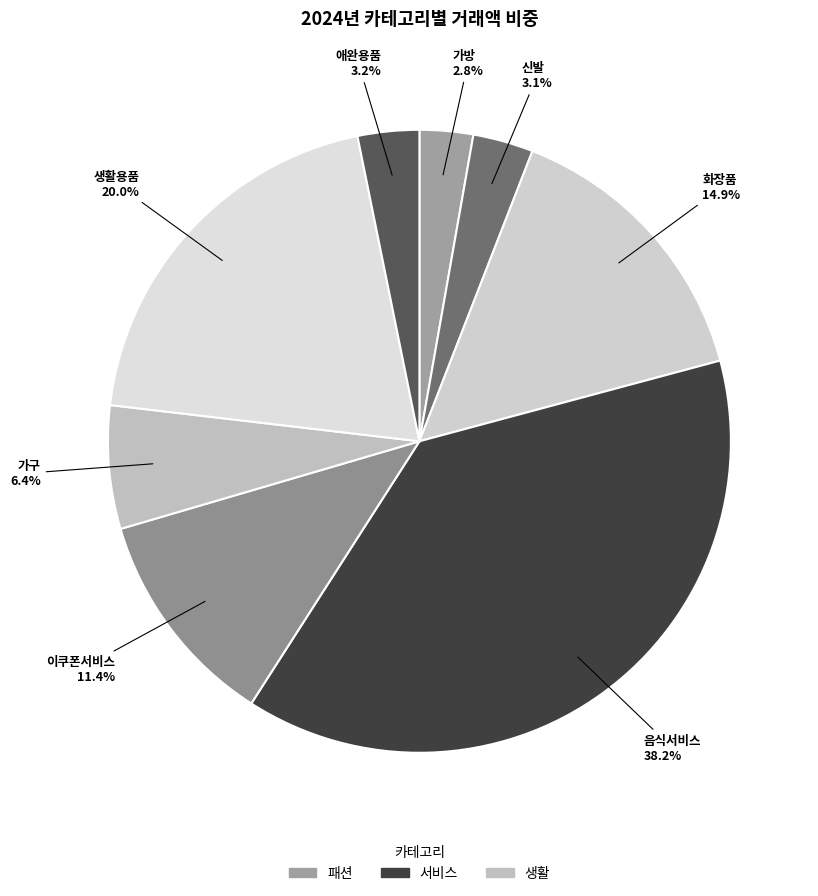

To the nearest percent, what is the difference between the 화장품 and 이쿠폰서비스 slice percentages?

4%